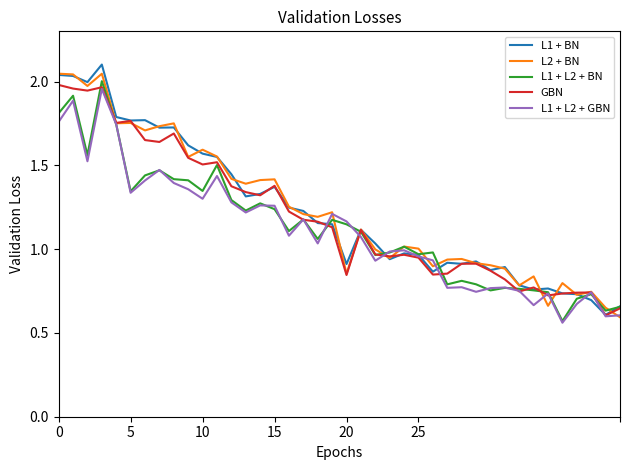

What is the greatest value displayed?

2.1